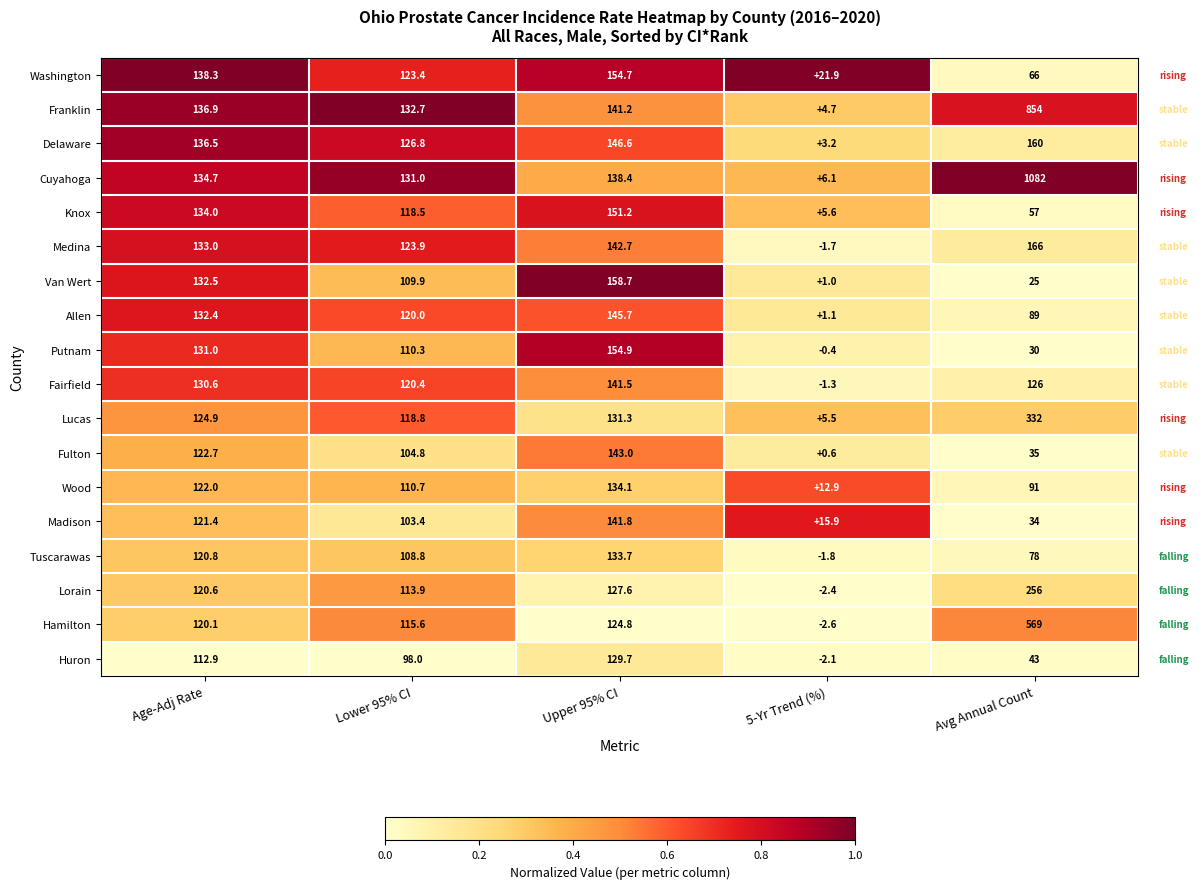

At which category is the sum across all series the highest?

Avg Annual Count